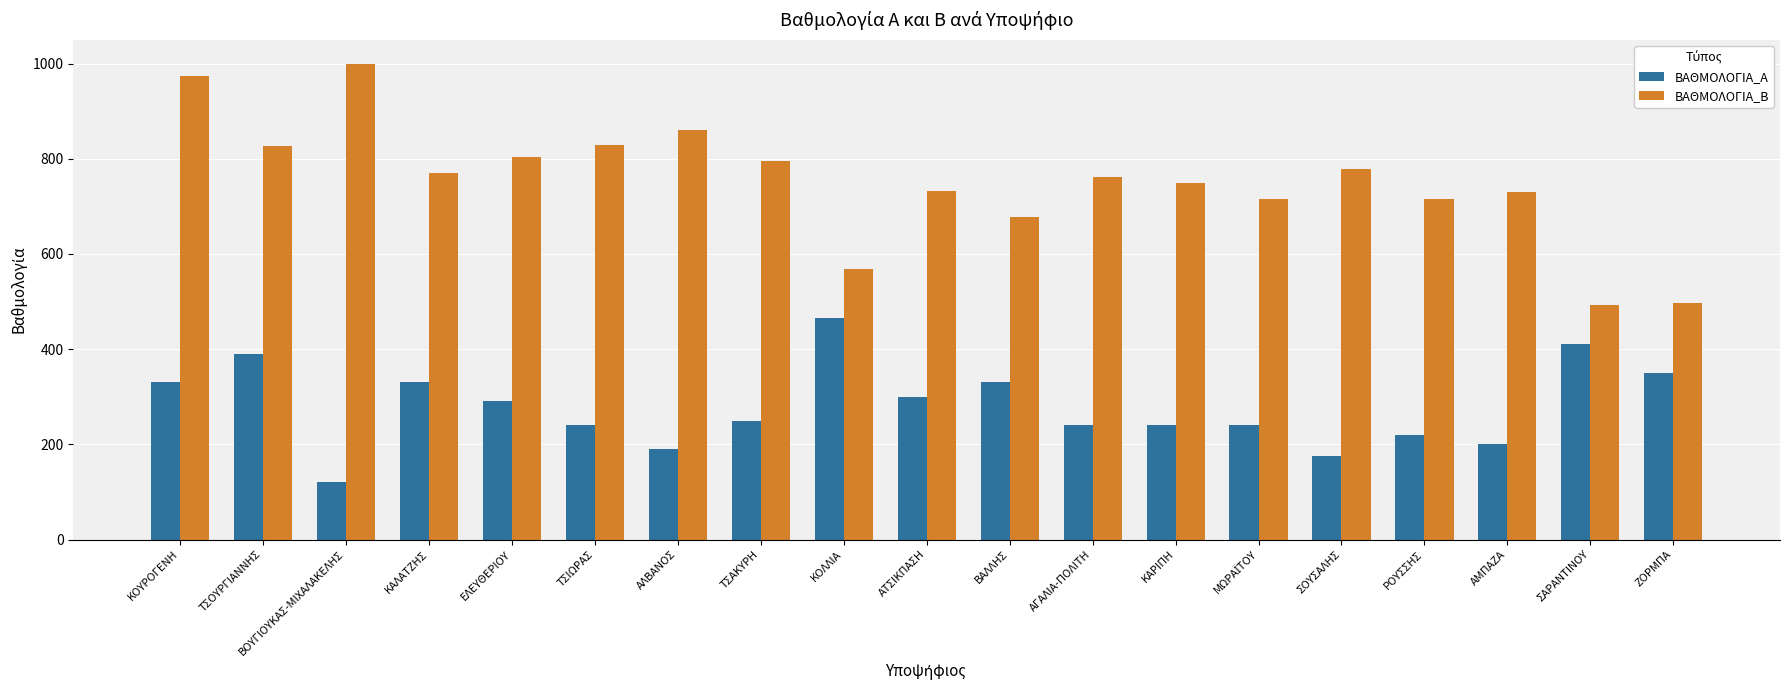

Between ΚΟΥΡΟΓΕΝΗ and ΑΜΠΑΖΑ, which series saw the biggest shift?

ΒΑΘΜΟΛΟΓΙΑ_Β